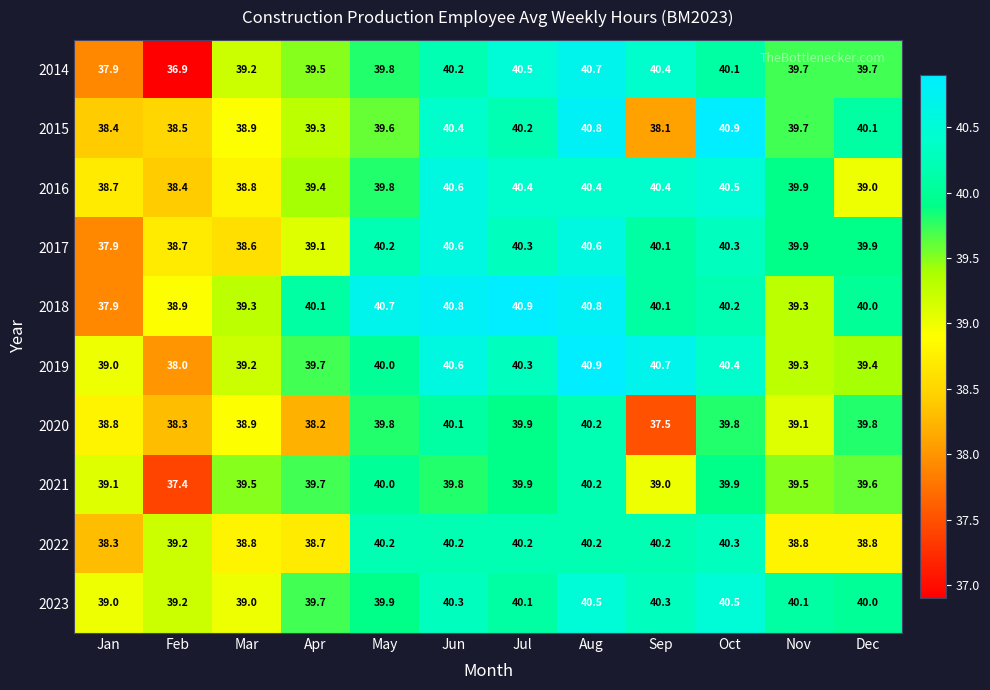

The 2022 series shows 40.2 at Sep. True or false?

True